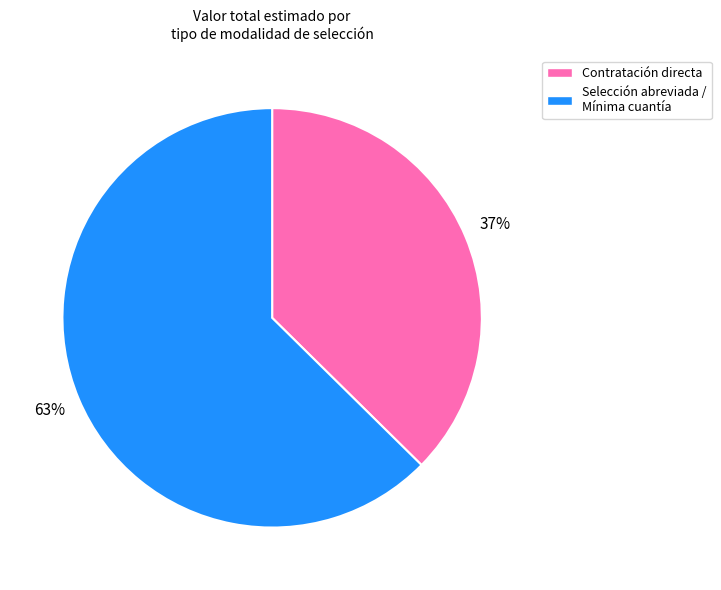

True or false: Contratación directa accounts for 37% of the total.

True